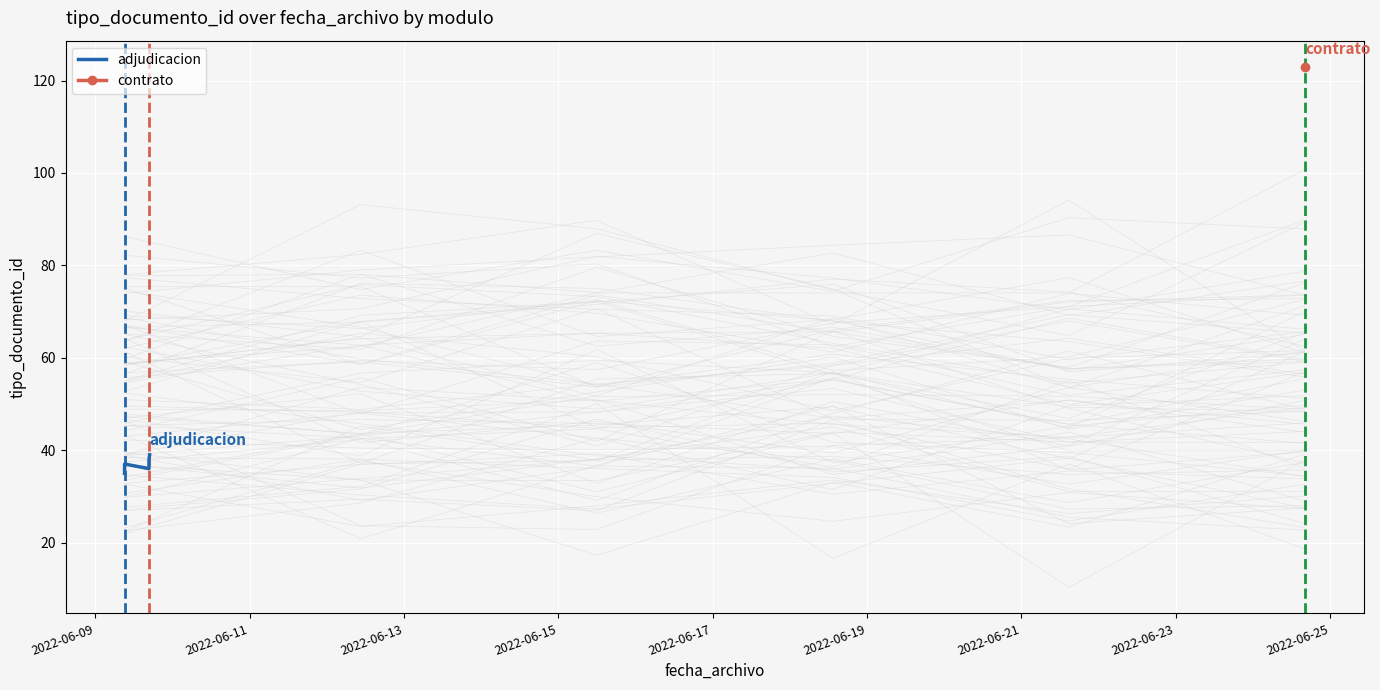

What is the difference between the maximum and minimum values?

4